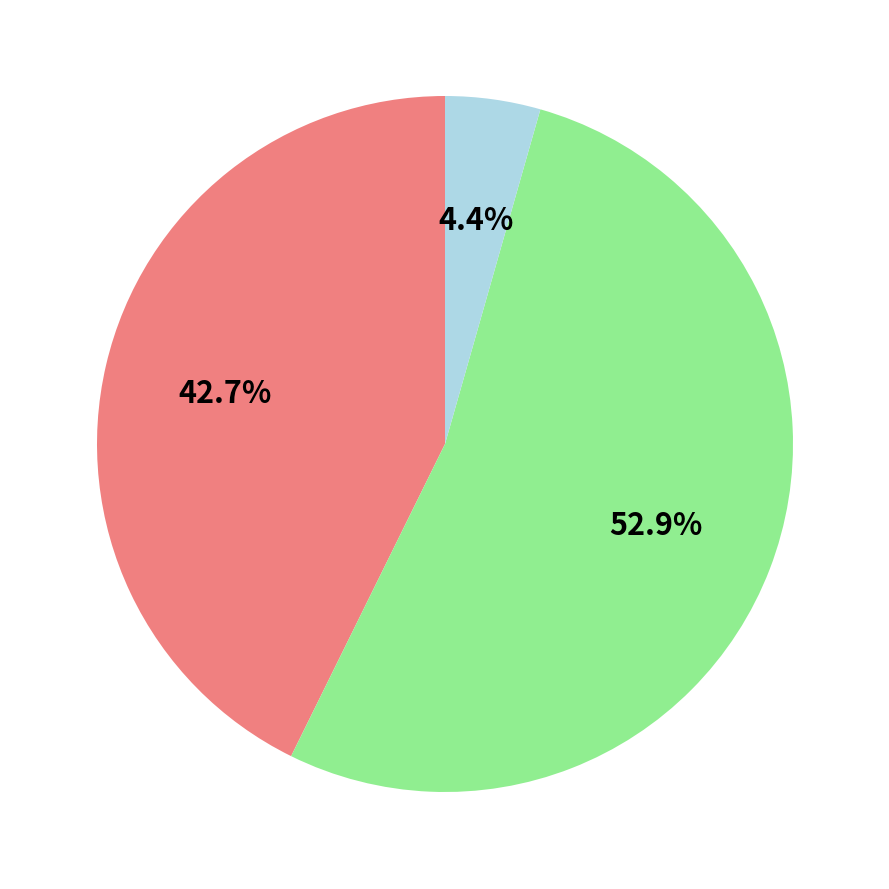

Is there a majority slice in this chart?

Yes